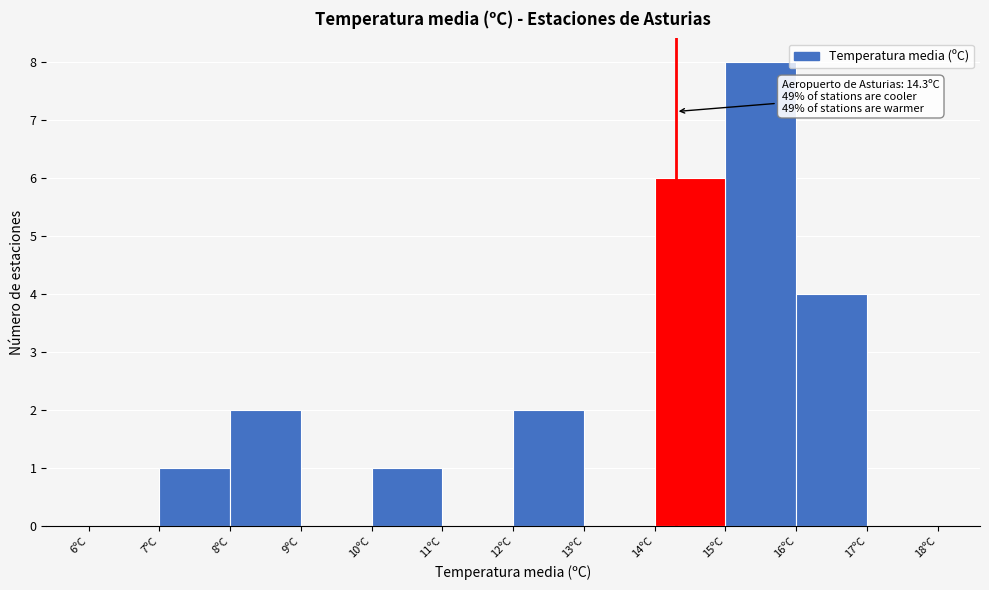

Over which range of the x-axis is the bar tallest?

15 to 16